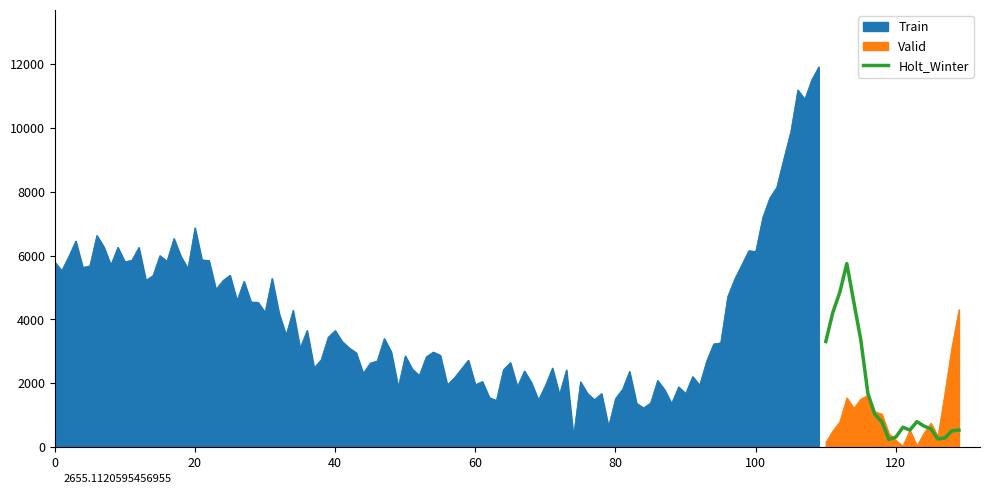

What is the maximum value for Holt_Winter?

5750.8